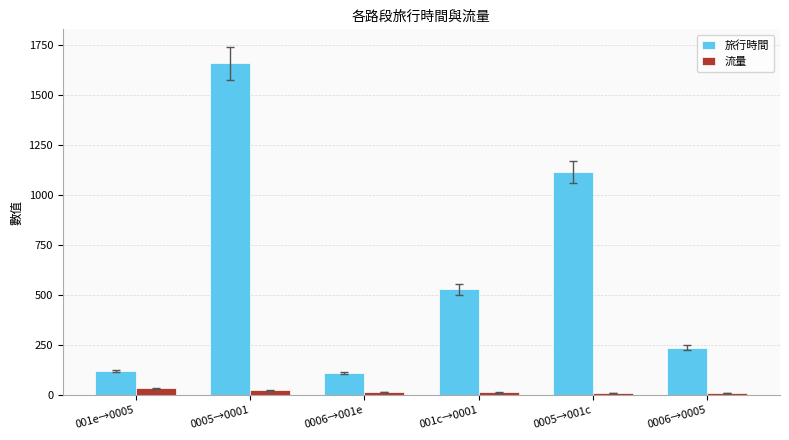

What is the greatest value displayed?

1657